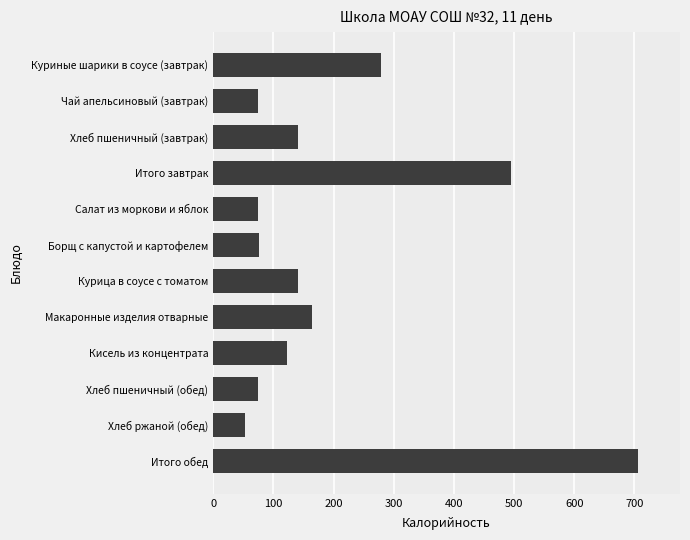

What is the difference between the maximum and minimum values?

652.9